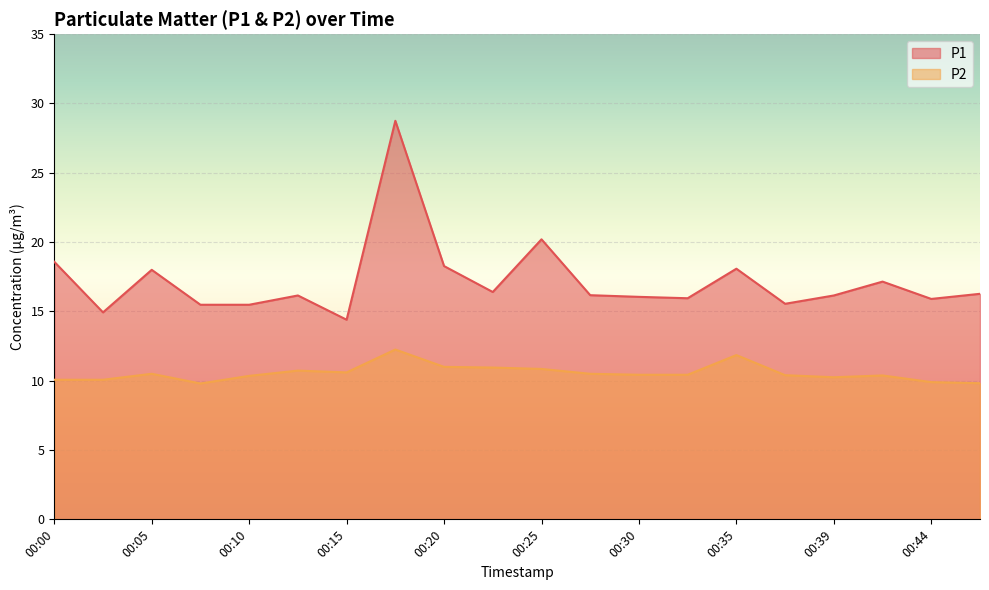

List the series in order of their overall mean, highest first.

P1, P2